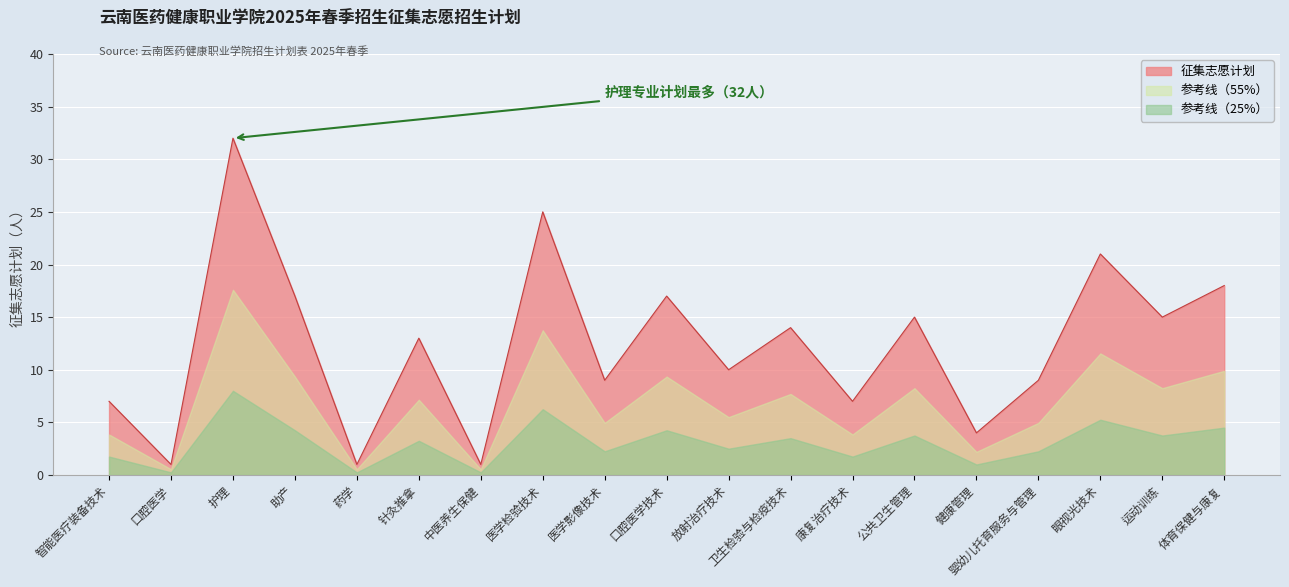

Between 康复治疗技术 and 口腔医学, which is larger?

康复治疗技术